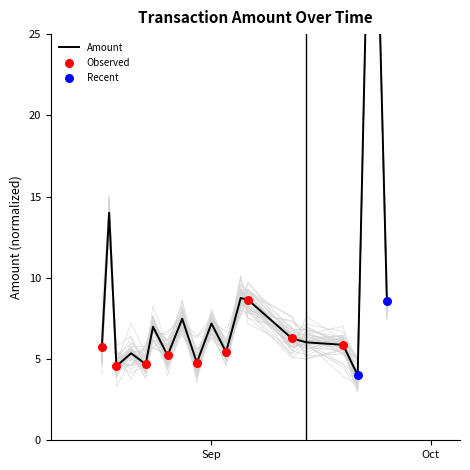

What is the change in value from 2018-08-18 to 2018-09-19?

-7.7